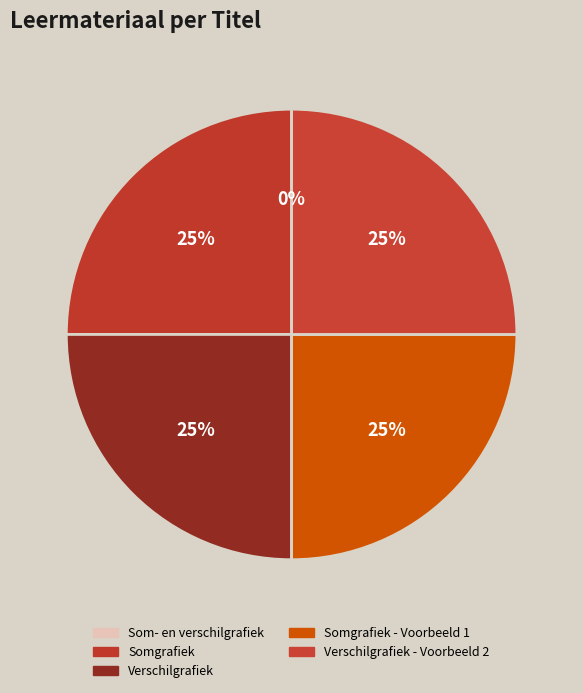

Rank the categories by value from highest to lowest.

Verschilgrafiek - Voorbeeld 2, Somgrafiek - Voorbeeld 1, Verschilgrafiek, Somgrafiek, Som- en verschilgrafiek